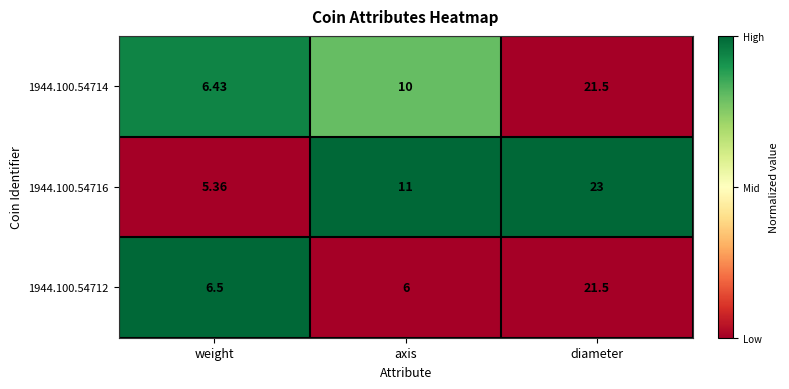

Rank the categories by 1944.100.54714 value from lowest to highest.

weight, axis, diameter